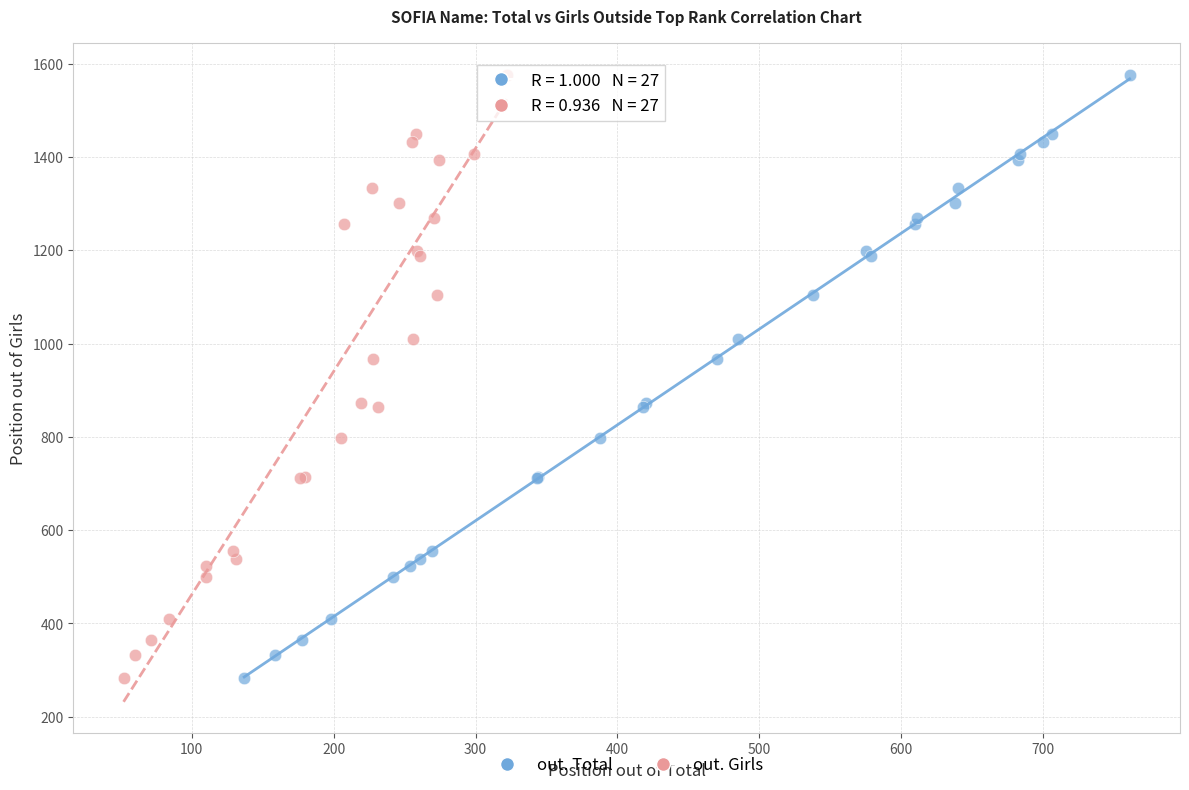

What are all the series names shown in the legend?

out. Total, out. Girls